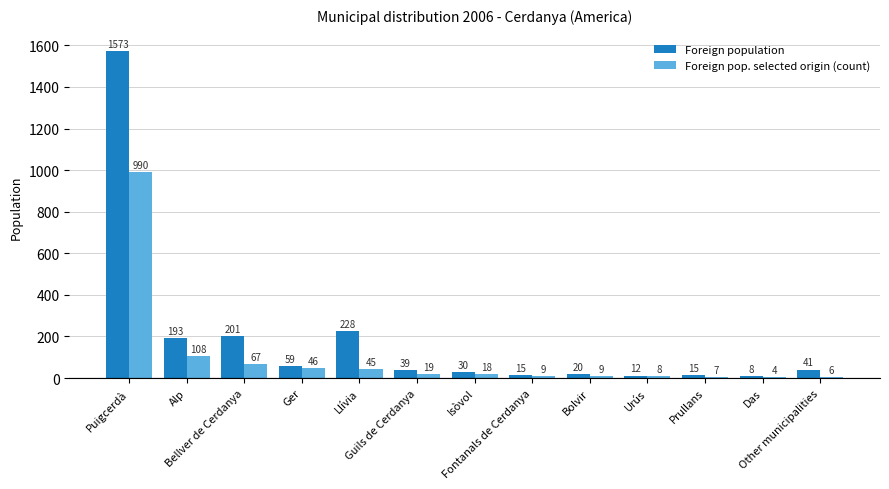

Count the number of categories in the chart.

13